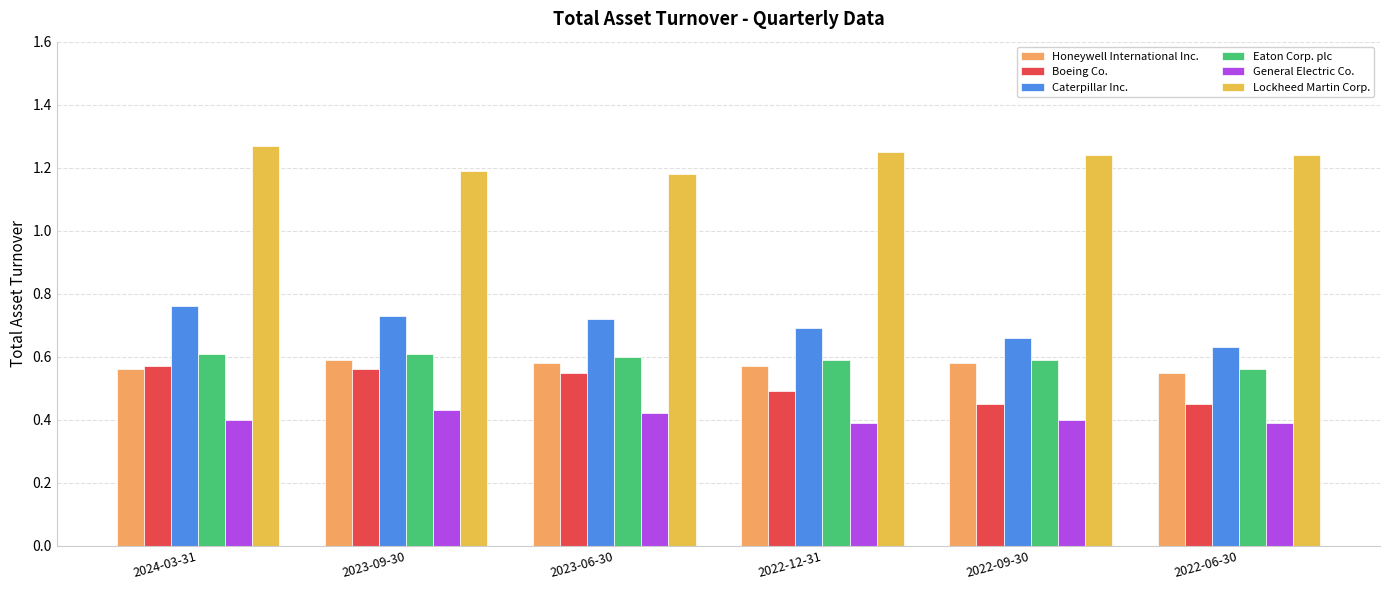

Between 2022-12-31 and 2022-06-30, which series saw the biggest shift?

Caterpillar Inc.